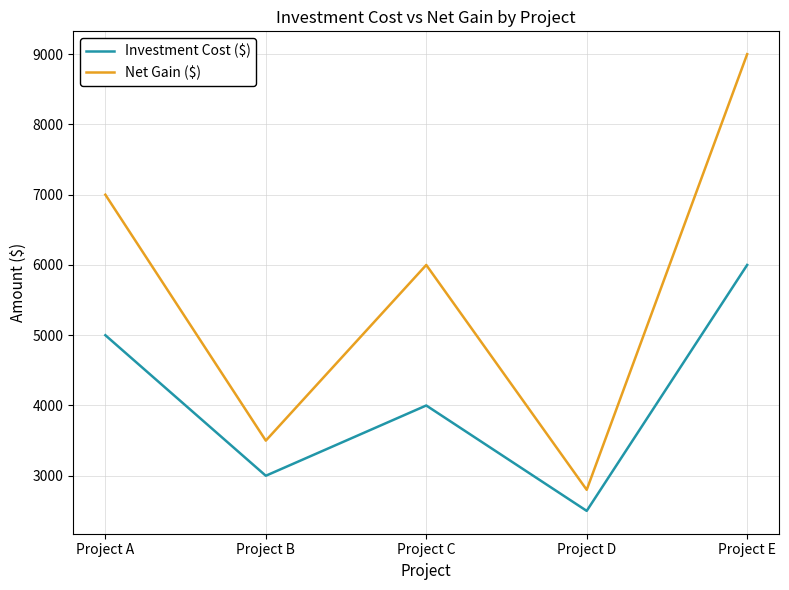

Rank the series at Project E from lowest to highest value.

Investment Cost ($), Net Gain ($)